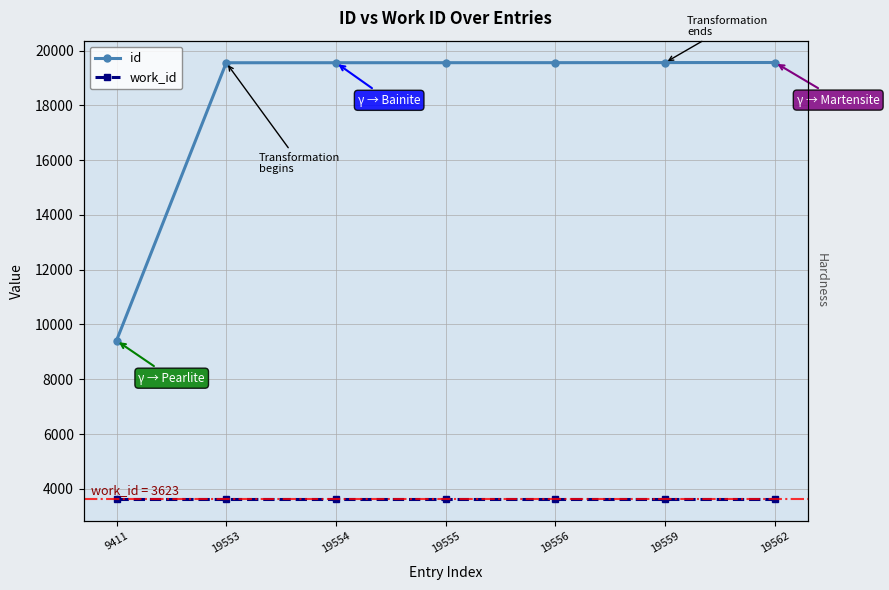

Between 19555 and 19554, which is larger?

19555